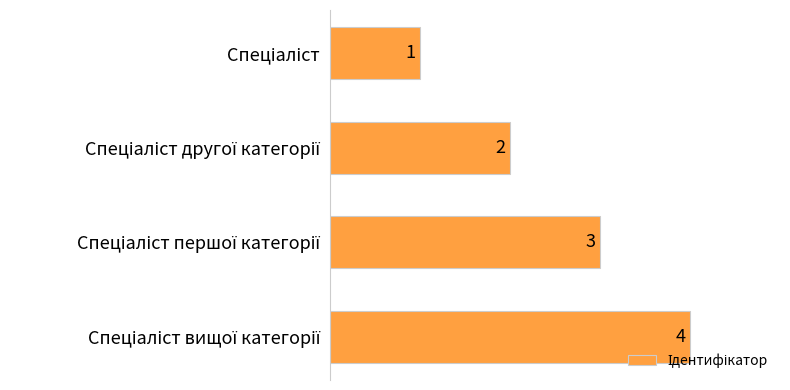

What is the value of the 4th bar from the top?

4